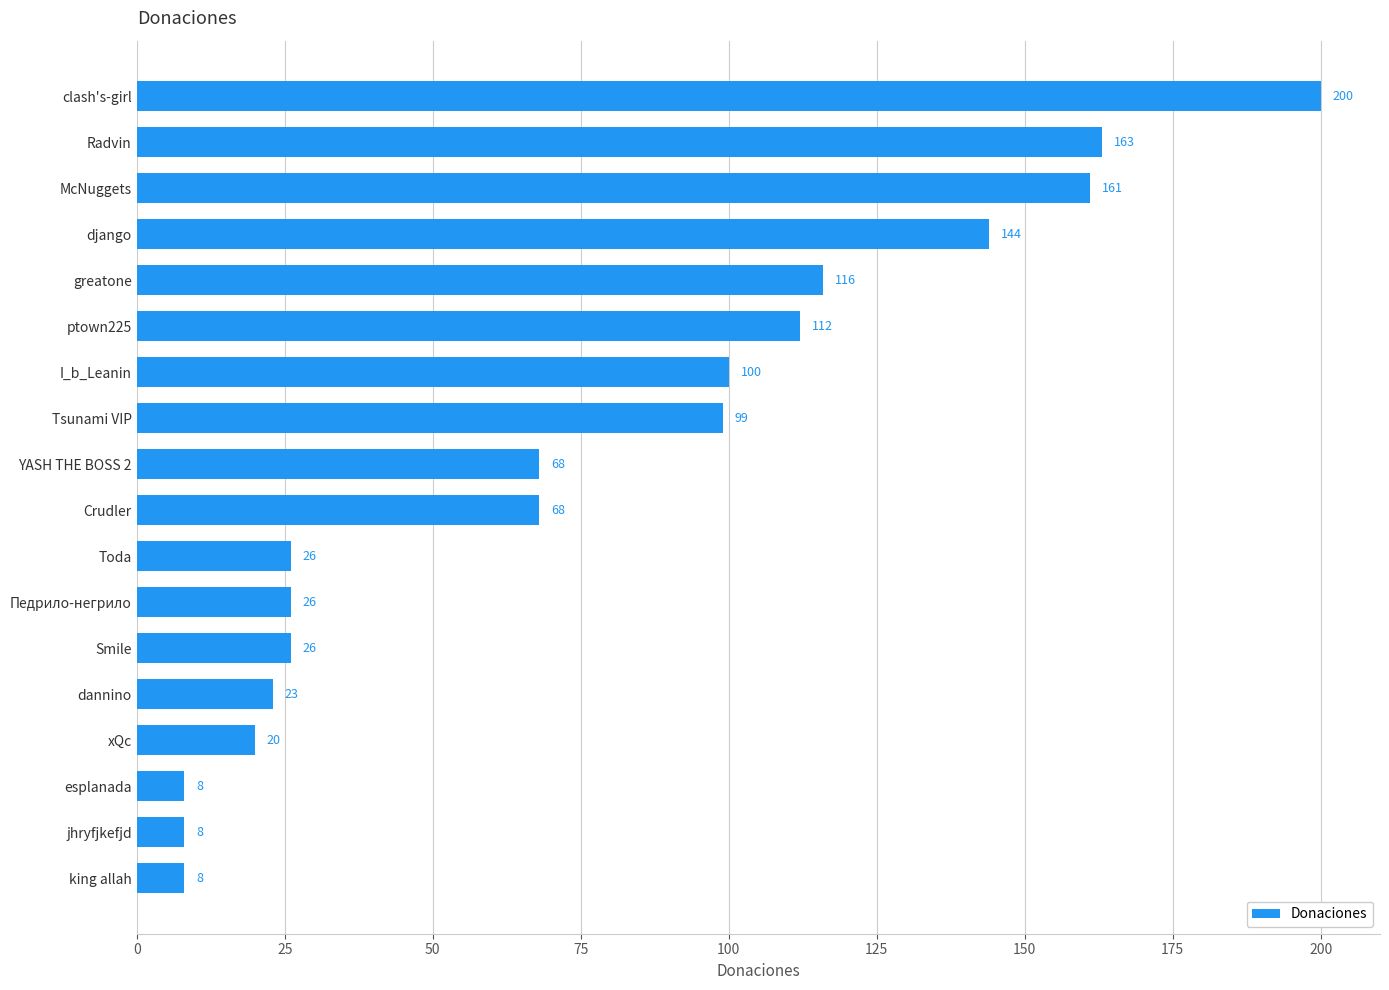

What is the smallest value displayed?

8